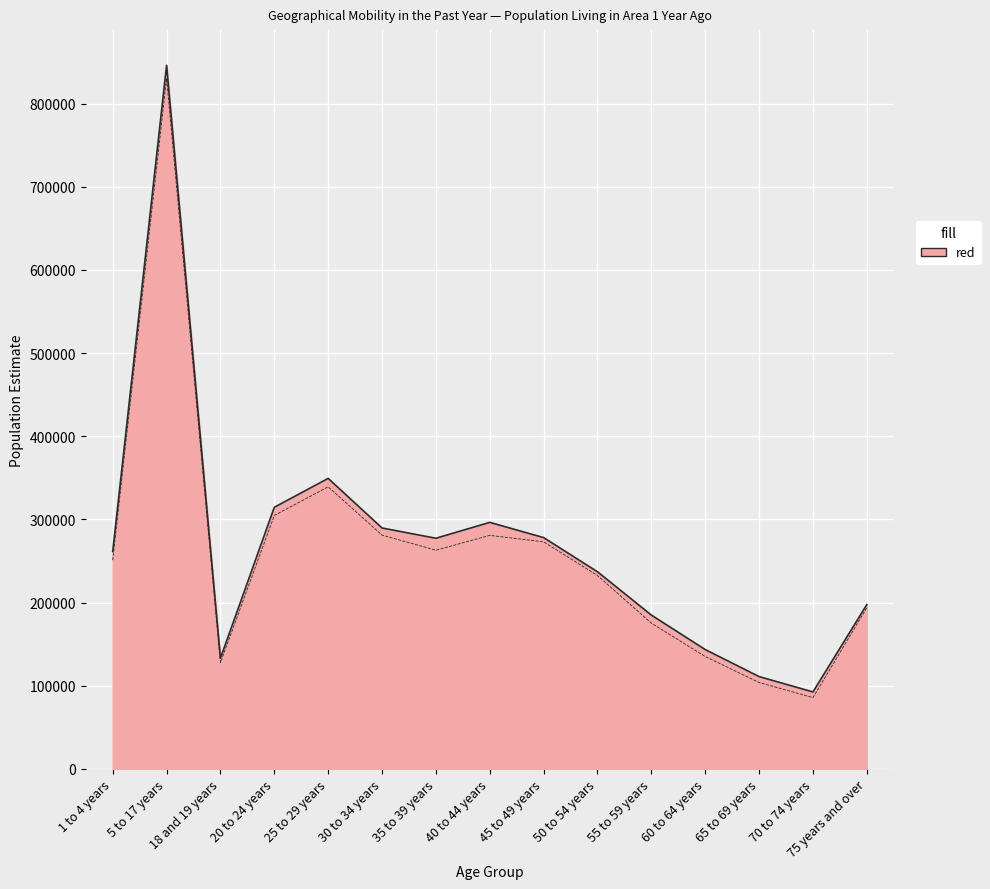

True or false: CLB and CUB cross at least once.

False